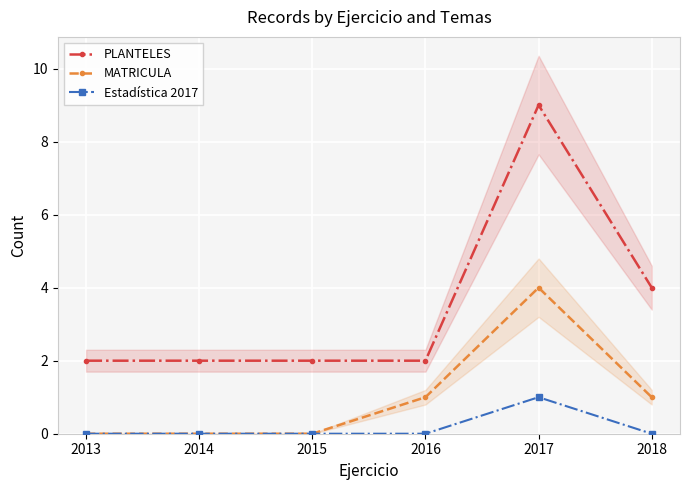

Reading right to left, extract all data points from this chart.

PLANTELES: 4	9	2	2	2	2
MATRICULA: 1	4	1	0	0	0
Estadística 2017: 0	1	0	0	0	0